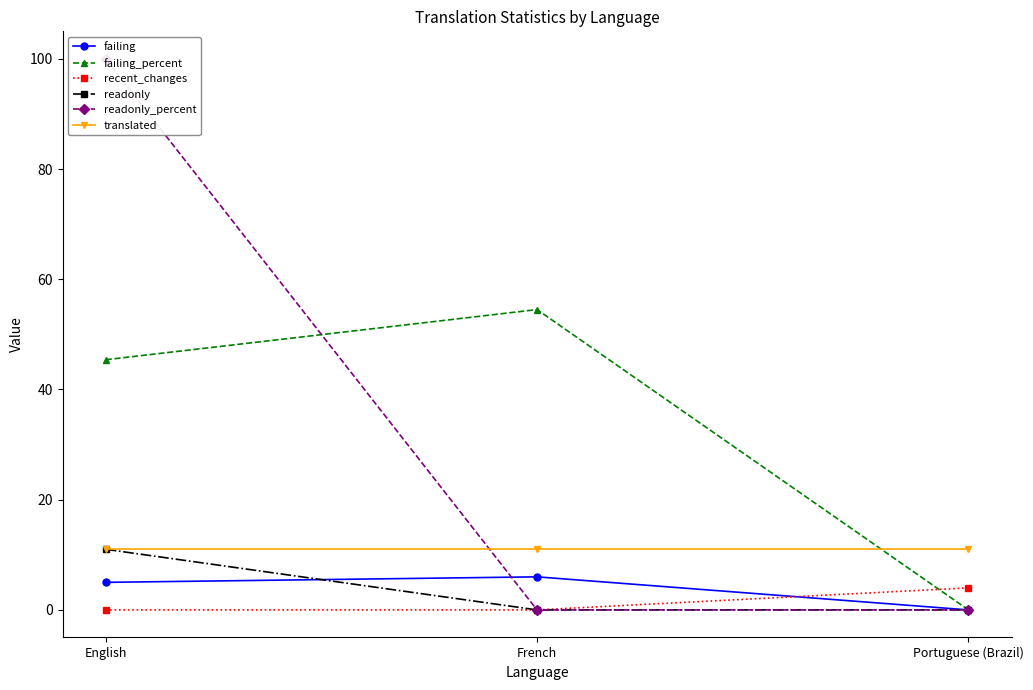

How many positive values does the recent_changes series have?

1